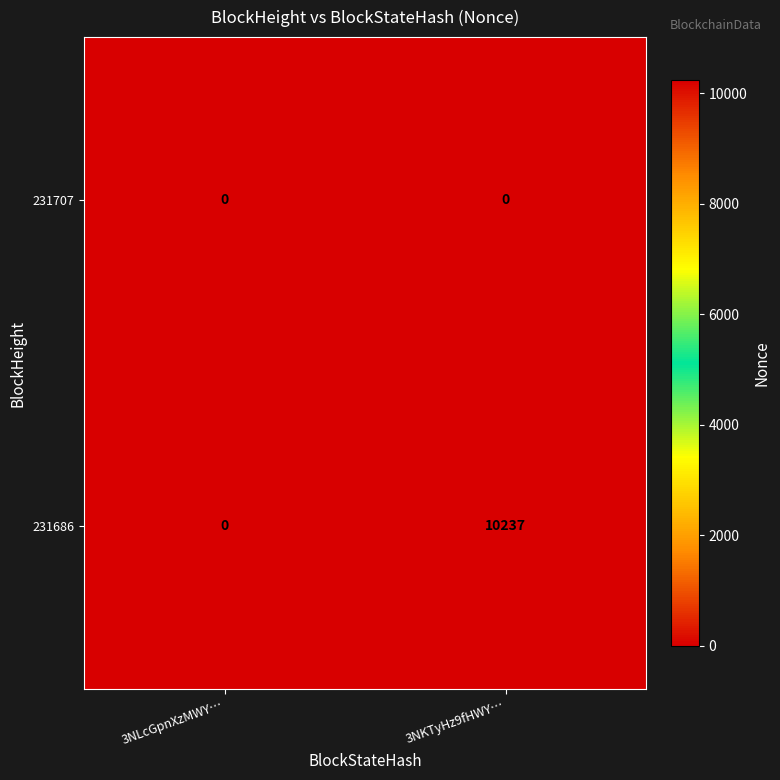

Where is 231686 nearest to the value 5118?

3NLcGpnXzMWY…